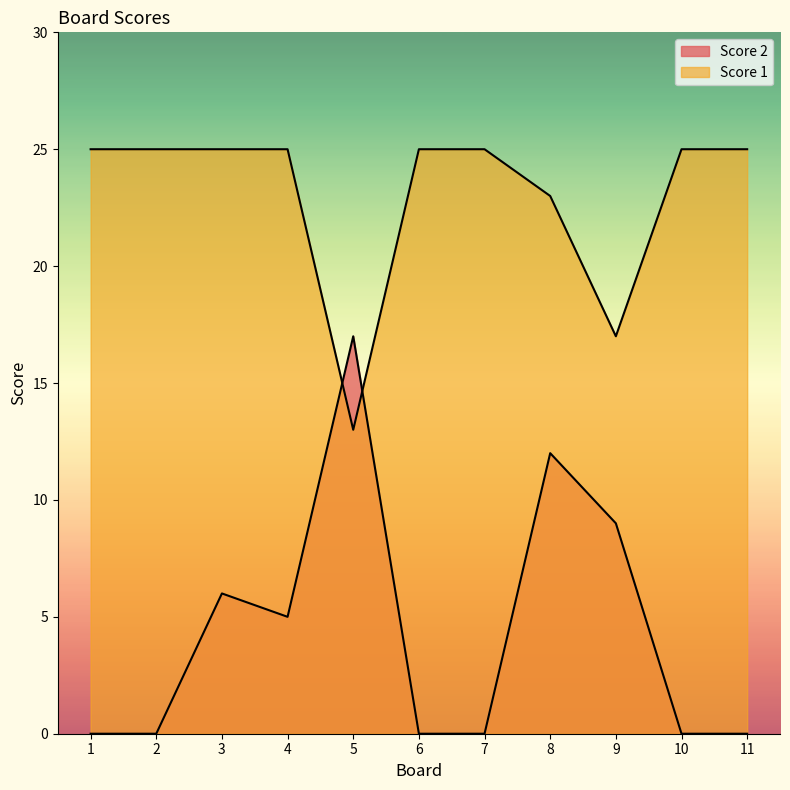

Reading left to right, what are all the values shown in this chart?

Score 2: 1=0	2=0	3=6	4=5	5=17	6=0	7=0	8=12	9=9	10=0	11=0
Score 1: 1=25	2=25	3=25	4=25	5=13	6=25	7=25	8=23	9=17	10=25	11=25